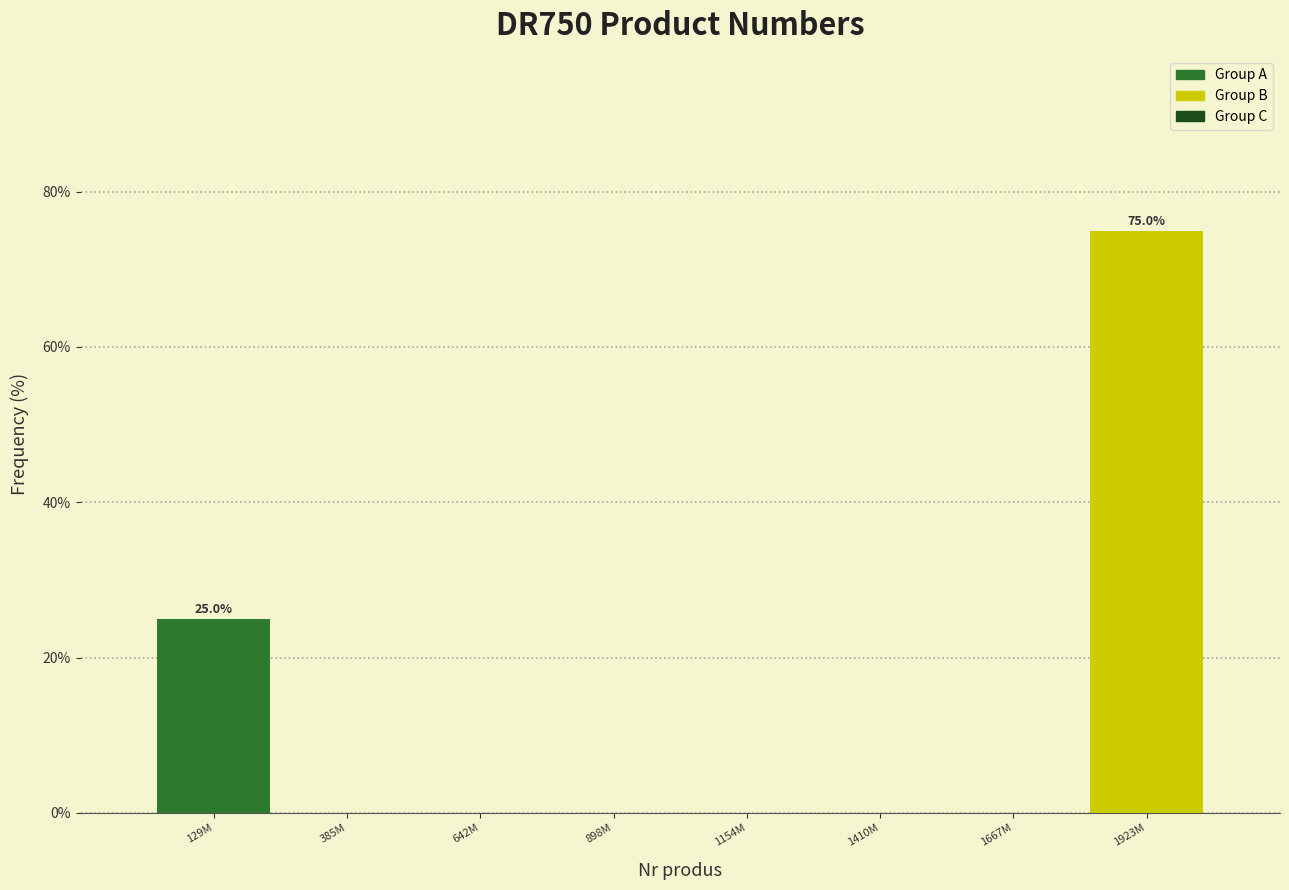

Reading right to left, list all the values displayed in this chart.

1923M=75	1667M=0	1410M=0	1154M=0	898M=0	642M=0	385M=0	129M=25